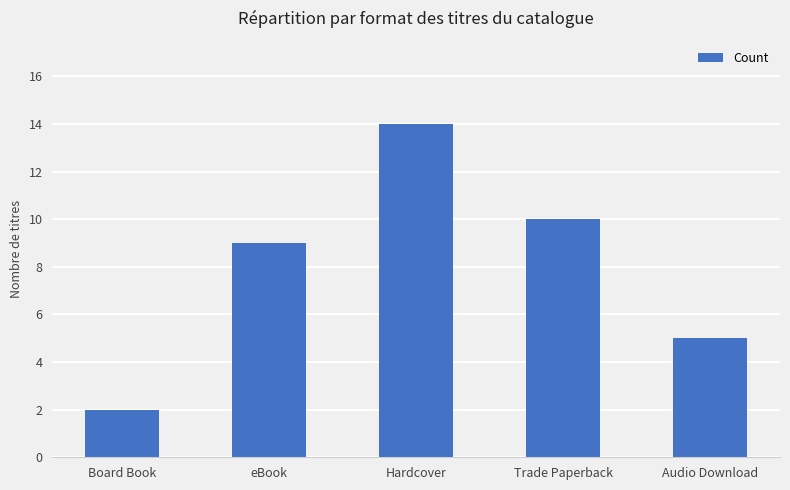

Reading right to left, what are all the values shown in this chart?

Audio Download=5	Trade Paperback=10	Hardcover=14	eBook=9	Board Book=2